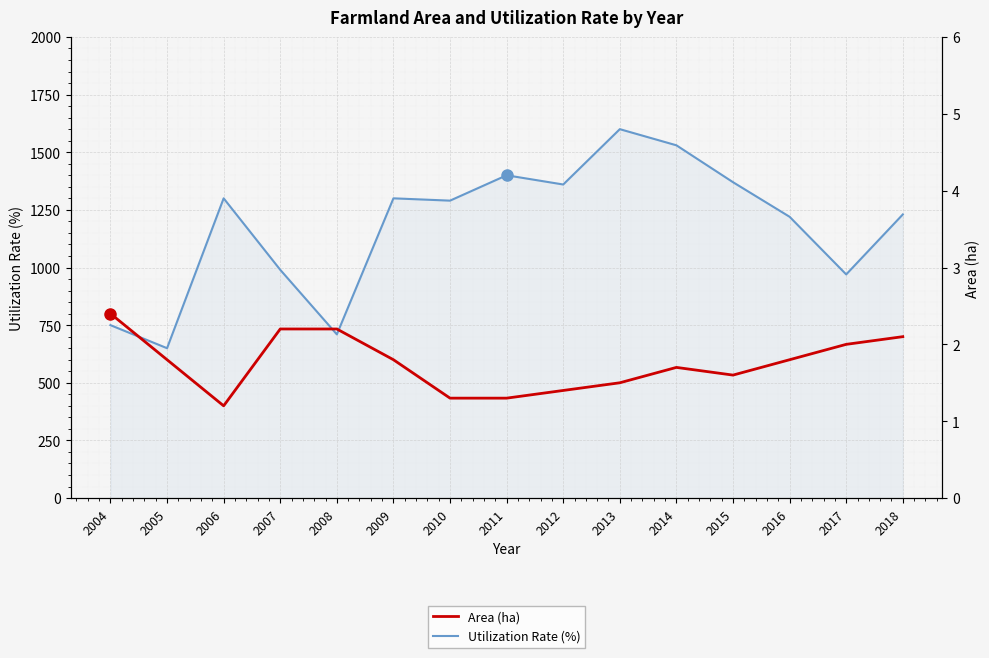

What are all the series names shown in the legend?

Utilization Rate (%), Area (ha)